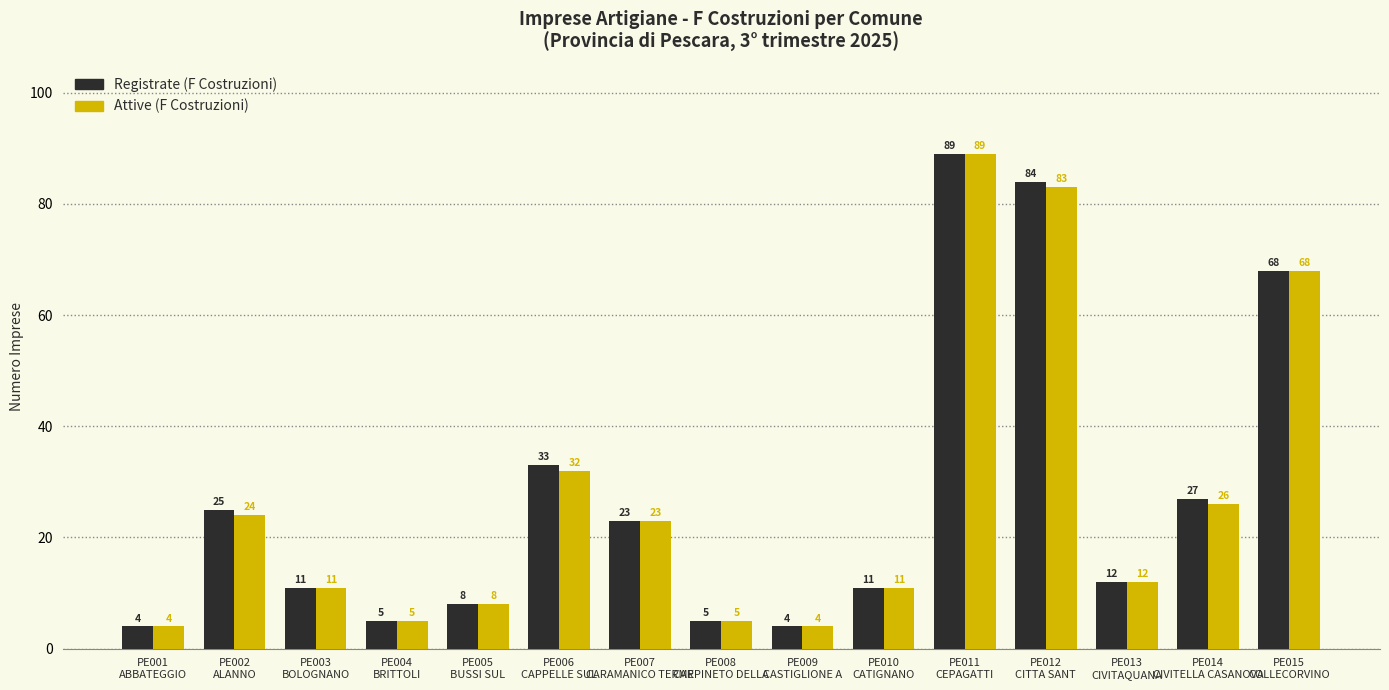

The value of Registrate (F Costruzioni) at PE007
CARAMANICO TERME is 16. True or false?

False